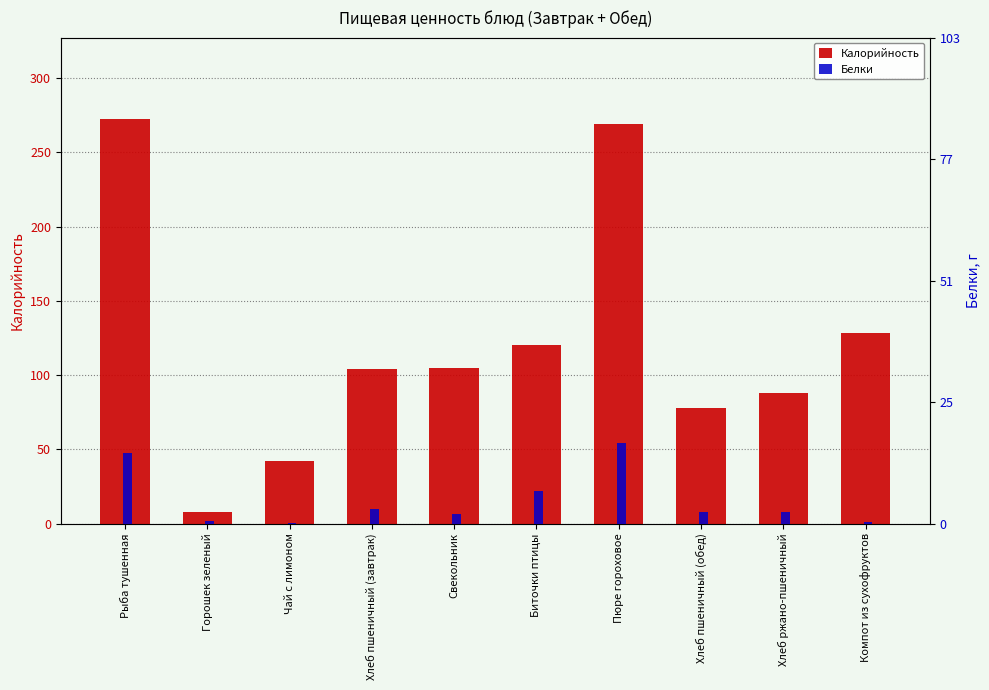

How many categories are shown in the chart?

10